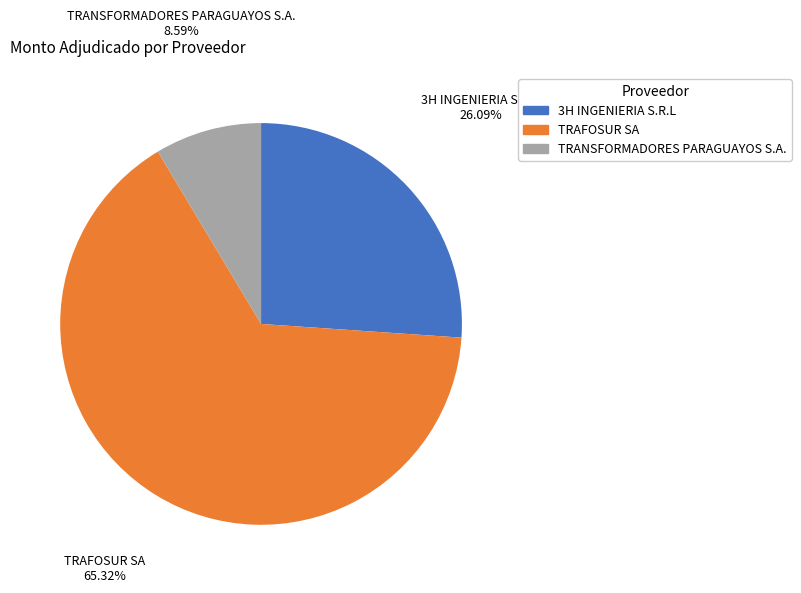

Does any single category account for the majority?

Yes